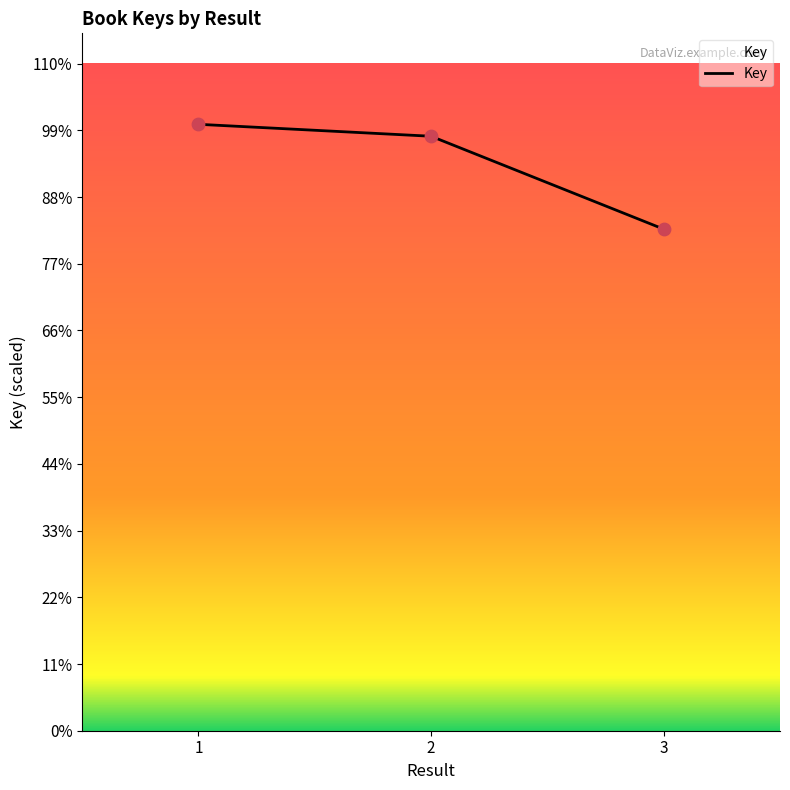

Approximately how many times larger is the value at 3 compared to 1?

0.8